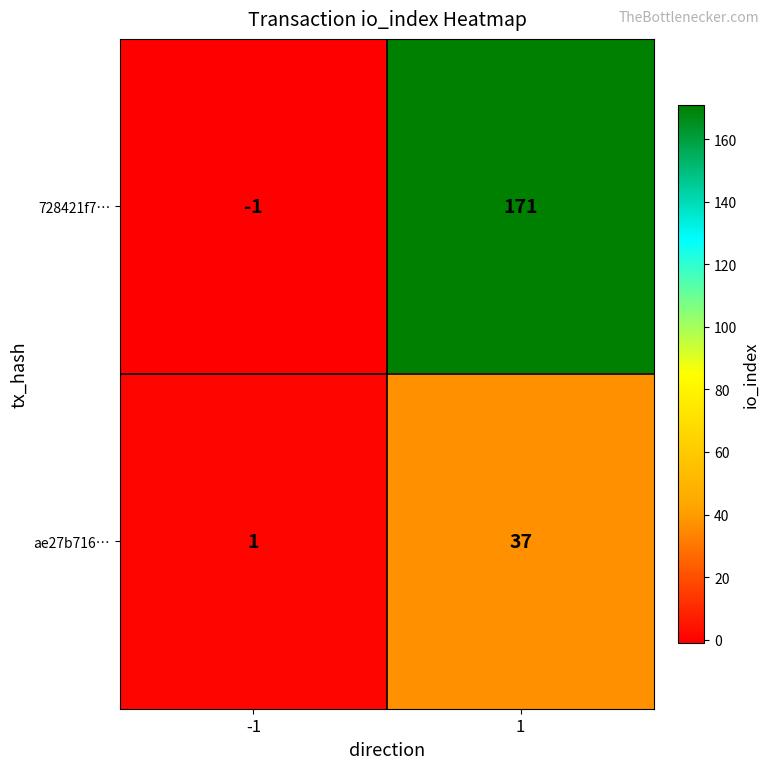

List the series in order of their overall mean, lowest first.

ae27b716…, 728421f7…